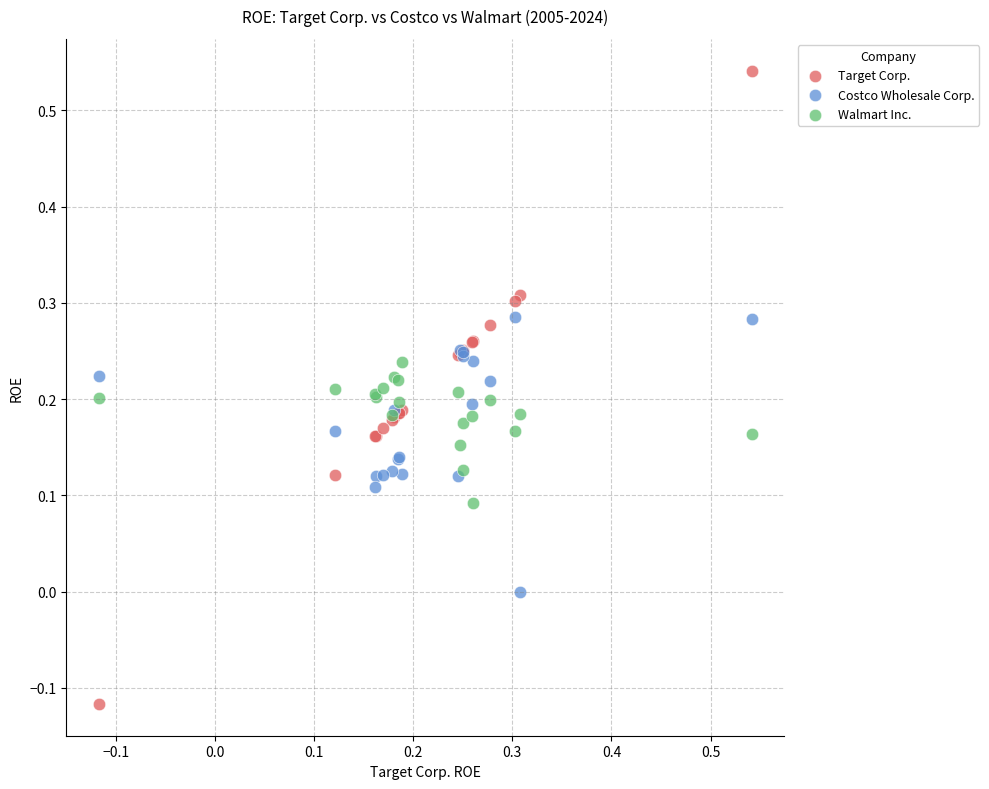

Which series has the widest spread of Y values?

Target Corp.